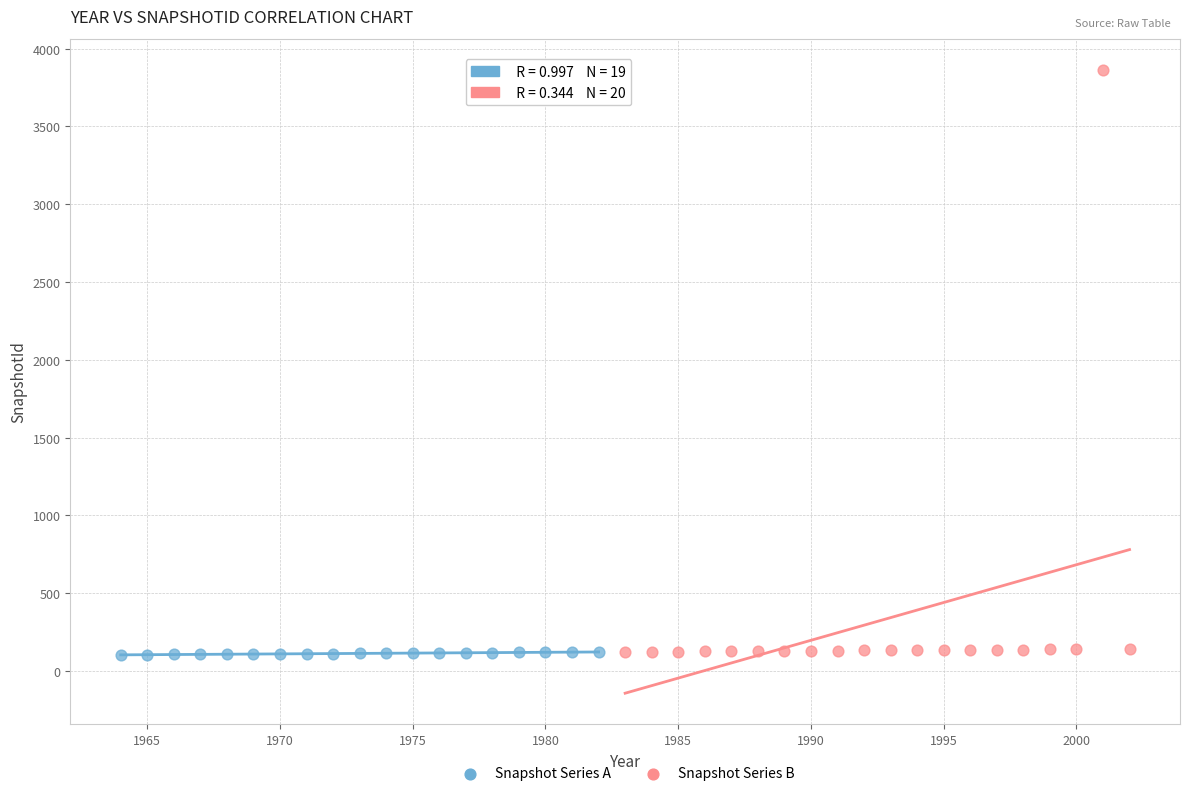

Which series contains the highest Y value?

Snapshot Series B